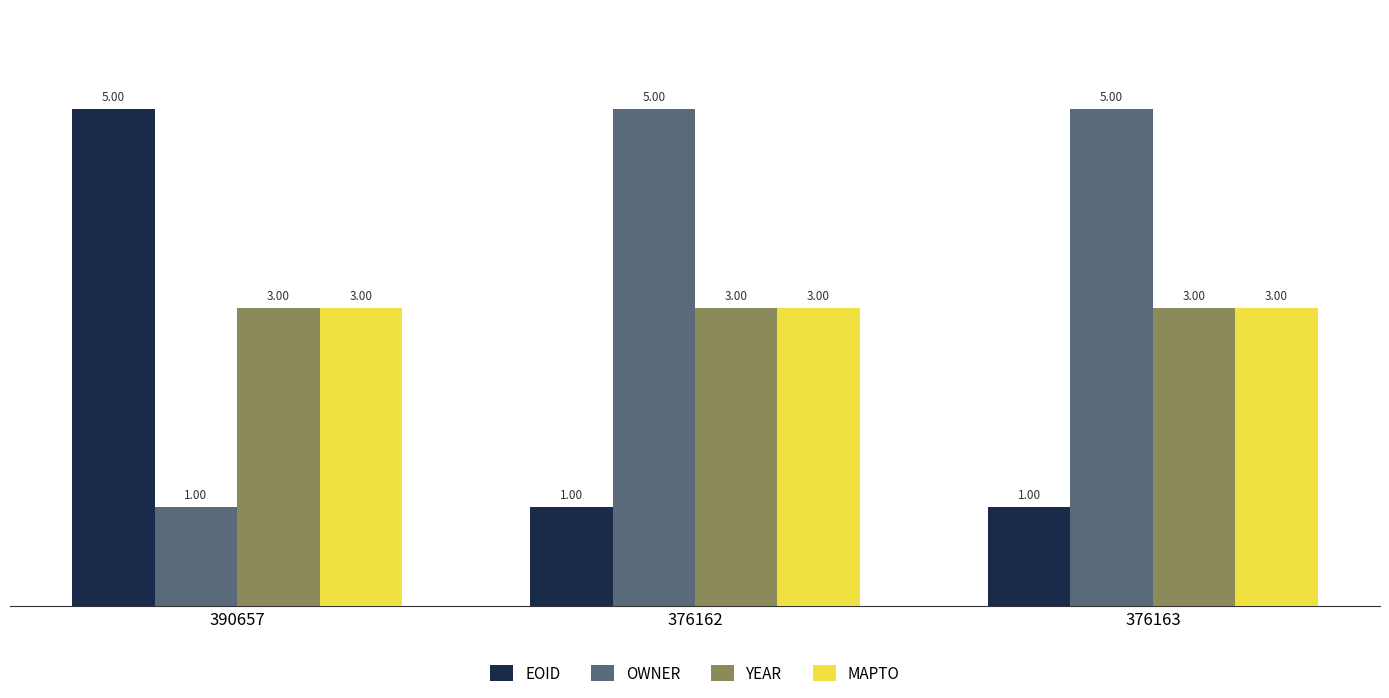

What is the value of the OWNER bar at the 2nd from the left?

5.0